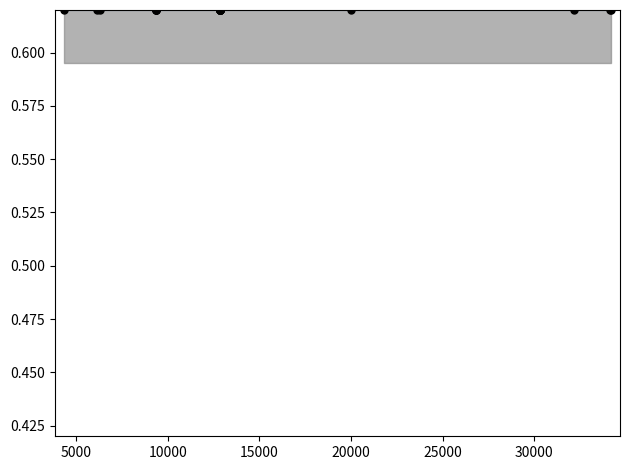

What is the total value across all series at 12856?

1